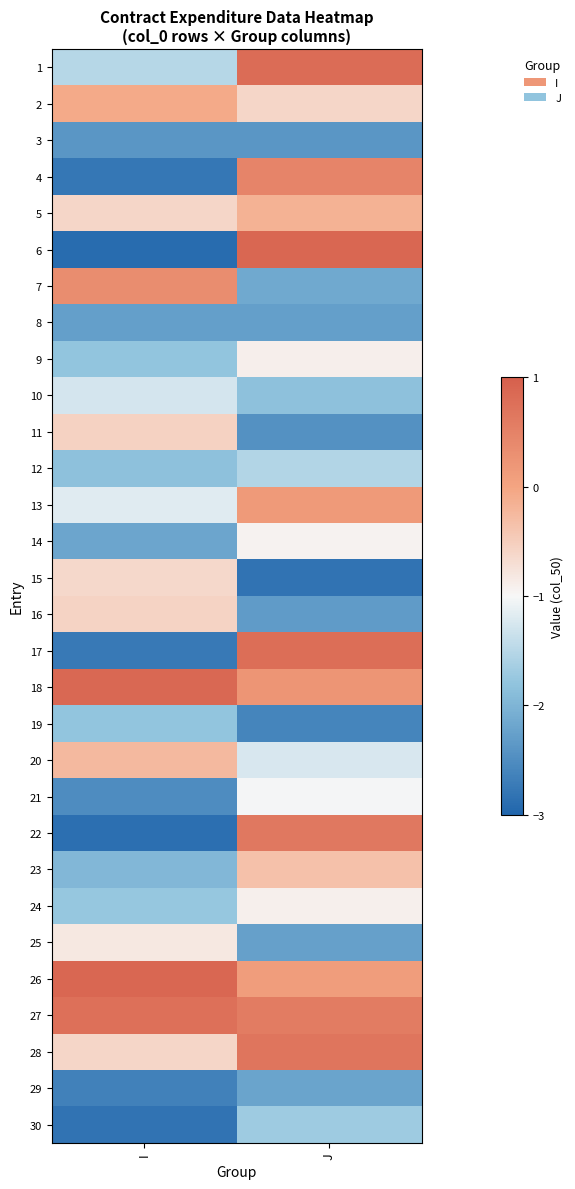

Reading left to right, what are all the values shown in this chart?

1: I=-1.5	J=0.8
2: I=-0.1	J=-0.6
3: I=-2.4	J=-2.4
4: I=-2.8	J=0.5
5: I=-0.6	J=-0.2
6: I=-2.9	J=0.9
7: I=0.3	J=-2.2
8: I=-2.3	J=-2.3
9: I=-1.8	J=-0.9
10: I=-1.3	J=-1.8
11: I=-0.6	J=-2.4
12: I=-1.8	J=-1.5
13: I=-1.2	J=0.1
14: I=-2.2	J=-0.9
15: I=-0.6	J=-2.8
16: I=-0.6	J=-2.3
17: I=-2.7	J=0.8
18: I=0.9	J=0.2
19: I=-1.8	J=-2.6
20: I=-0.3	J=-1.2
21: I=-2.5	J=-1.0
22: I=-2.9	J=0.6
23: I=-2.0	J=-0.3
24: I=-1.8	J=-0.9
25: I=-0.8	J=-2.3
26: I=0.9	J=0.1
27: I=0.8	J=0.6
28: I=-0.6	J=0.7
29: I=-2.6	J=-2.2
30: I=-2.8	J=-1.7